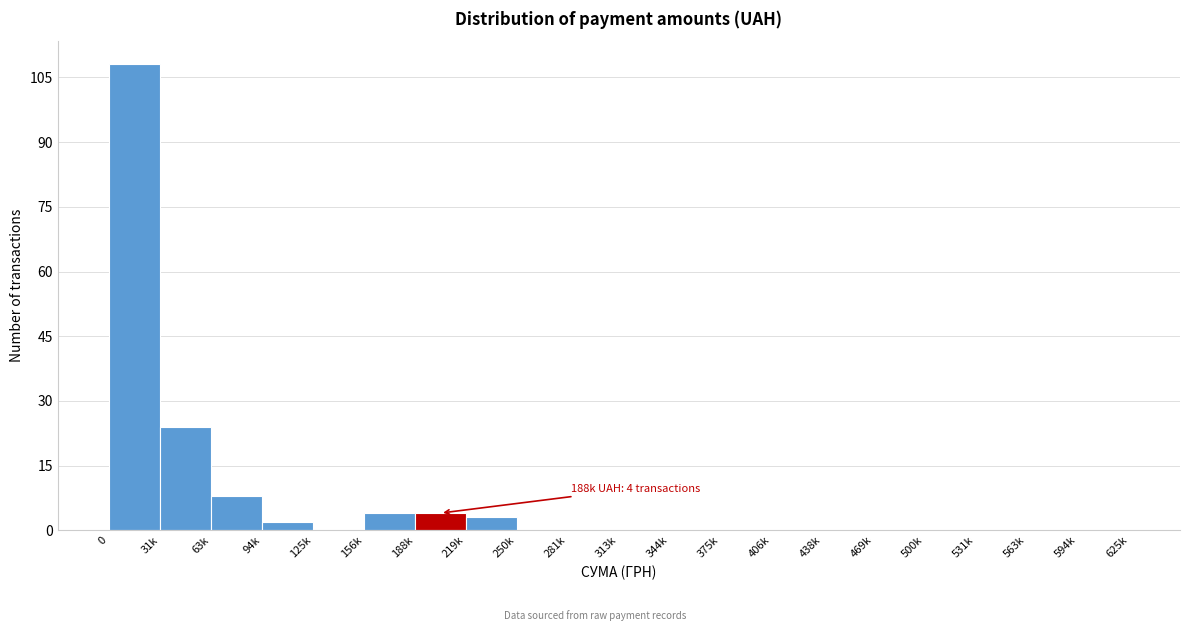

Reading right to left, what are all the values shown in this chart?

594k=0	563k=0	531k=0	500k=0	469k=0	438k=0	406k=0	375k=0	344k=0	313k=0	281k=0	250k=0	219k=3	188k=4	156k=4	125k=0	94k=2	63k=8	31k=24	0=108